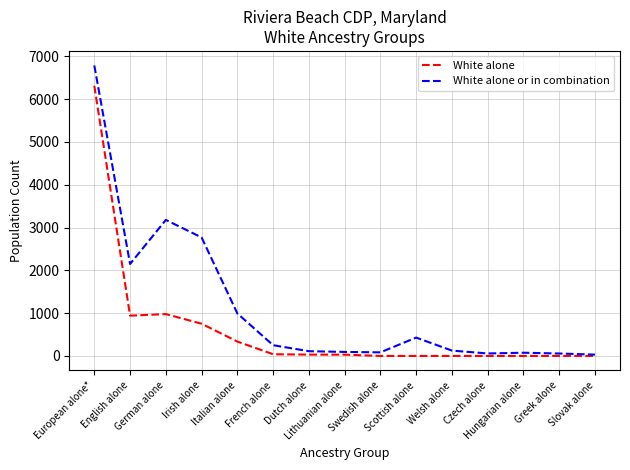

List the series in order of their peak value, lowest first.

White alone, White alone or in combination